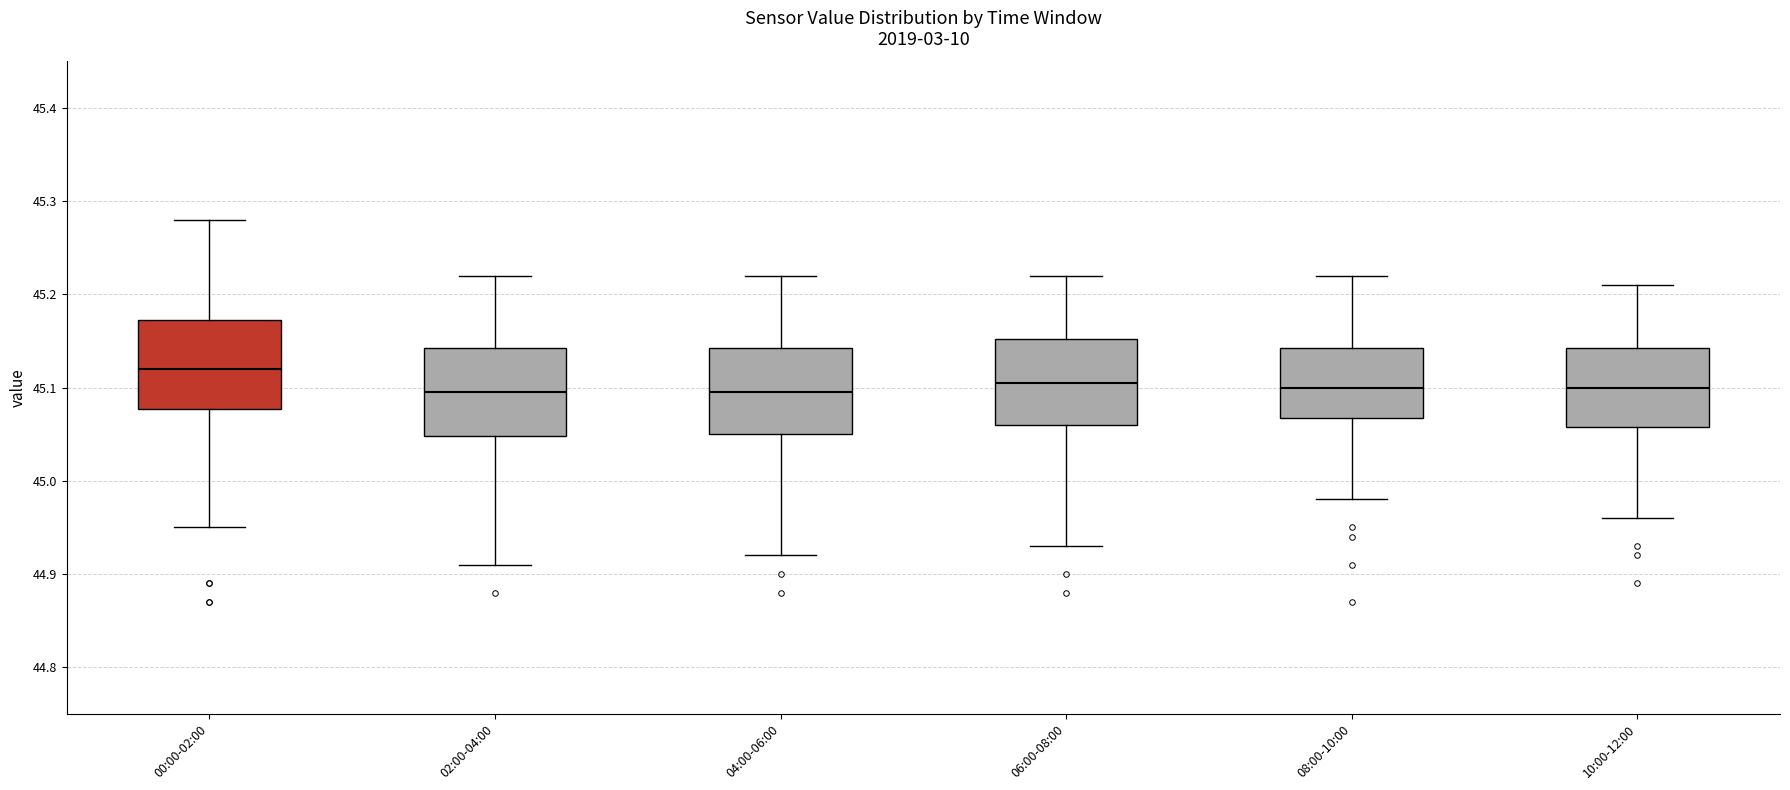

Reading left to right, transcribe this box plot: for each box, give where its median line is, the range the box spans, and where its two whiskers end, as read against the y-axis. The values are not printed on the chart, so give them approximately, as read against the axis.

00:00-02:00: median 45.12, box 45.08 to 45.17, whiskers 44.95 to 45.28
02:00-04:00: median 45.10, box 45.05 to 45.14, whiskers 44.91 to 45.22
04:00-06:00: median 45.10, box 45.05 to 45.14, whiskers 44.92 to 45.22
06:00-08:00: median 45.11, box 45.06 to 45.15, whiskers 44.93 to 45.22
08:00-10:00: median 45.10, box 45.07 to 45.14, whiskers 44.98 to 45.22
10:00-12:00: median 45.10, box 45.06 to 45.14, whiskers 44.96 to 45.21